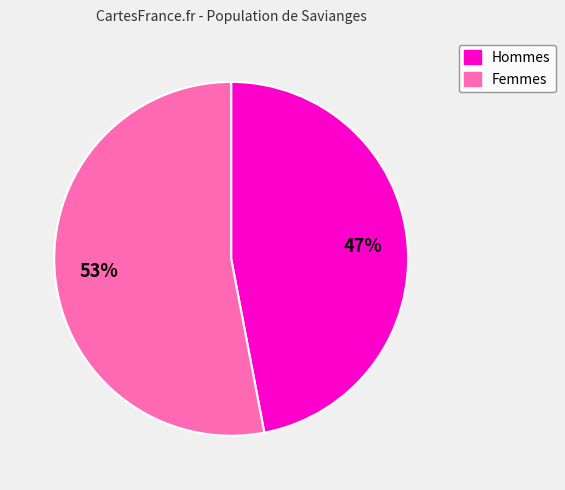

To the nearest percent, what is the difference between the largest and smallest slice percentages?

6%